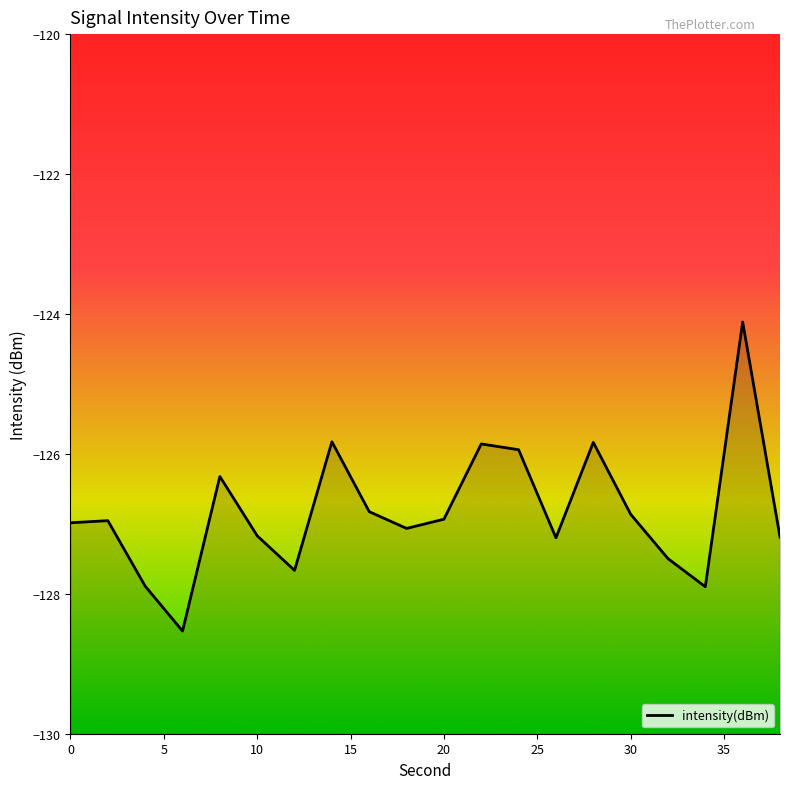

What is the minimum value shown in the chart?

-128.5